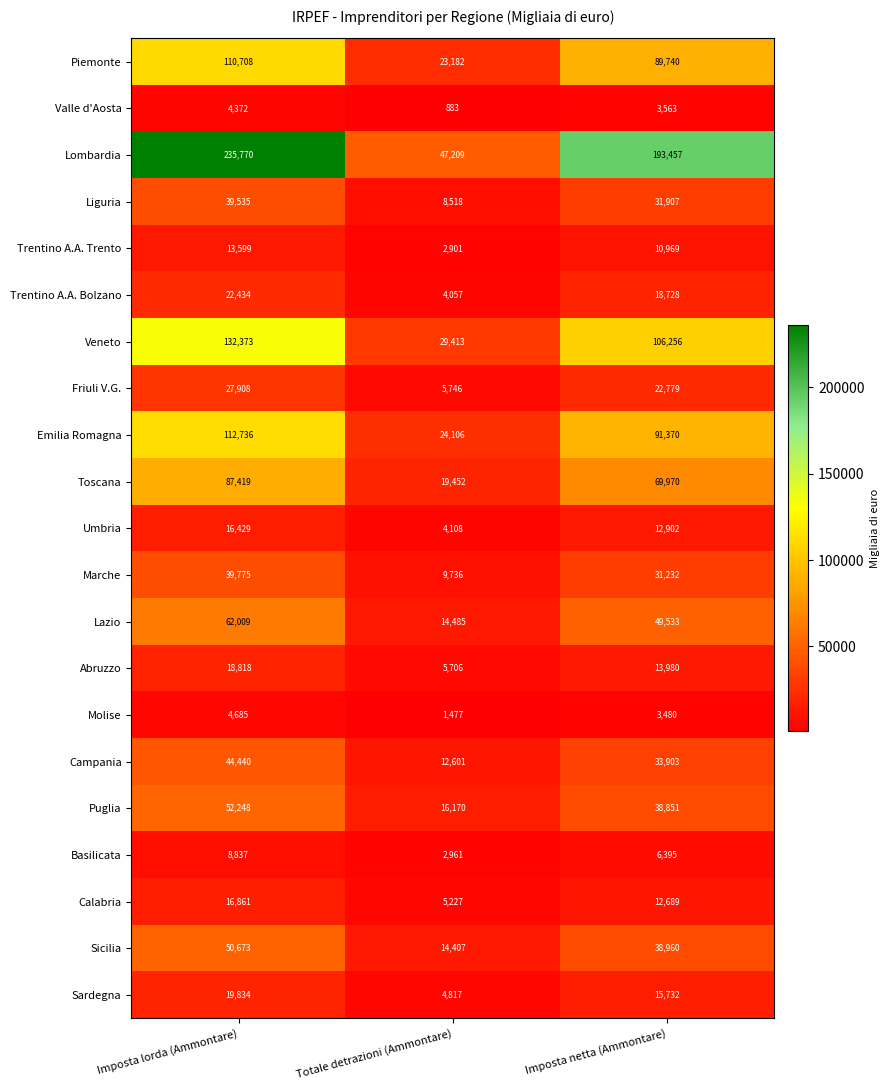

What is the difference between the highest and lowest values at Imposta netta (Ammontare)?

189977